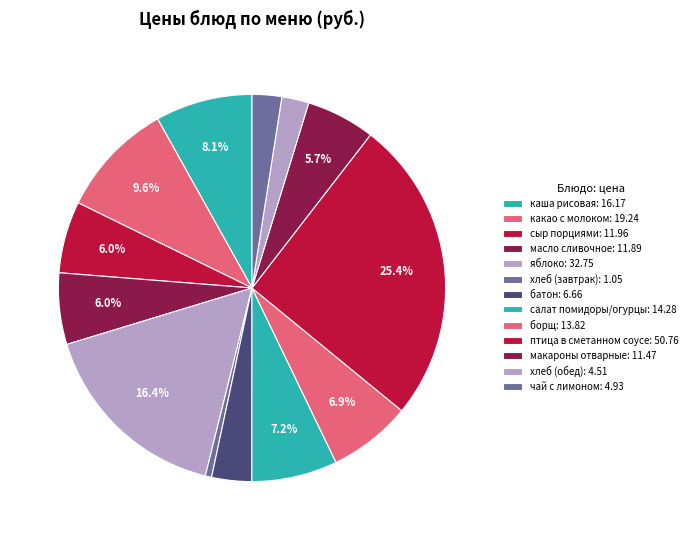

Count the number of slices in the pie.

13